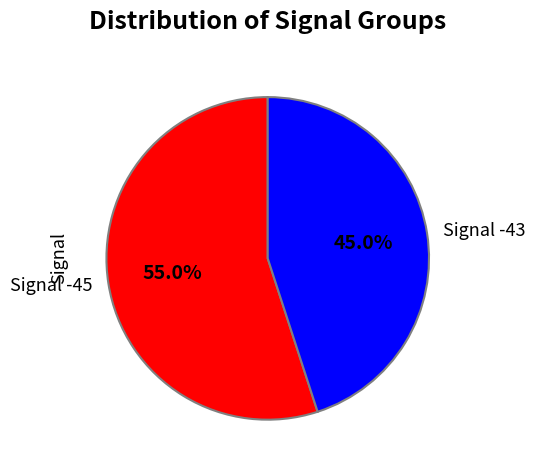

Is the sum of Signal -45 and Signal -43 greater than half?

Yes